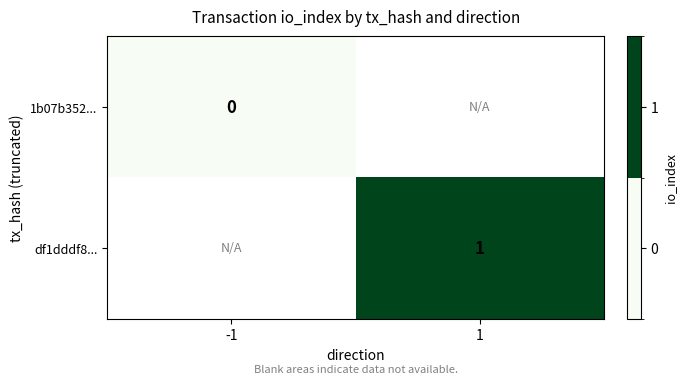

How many data points does each series have?

2